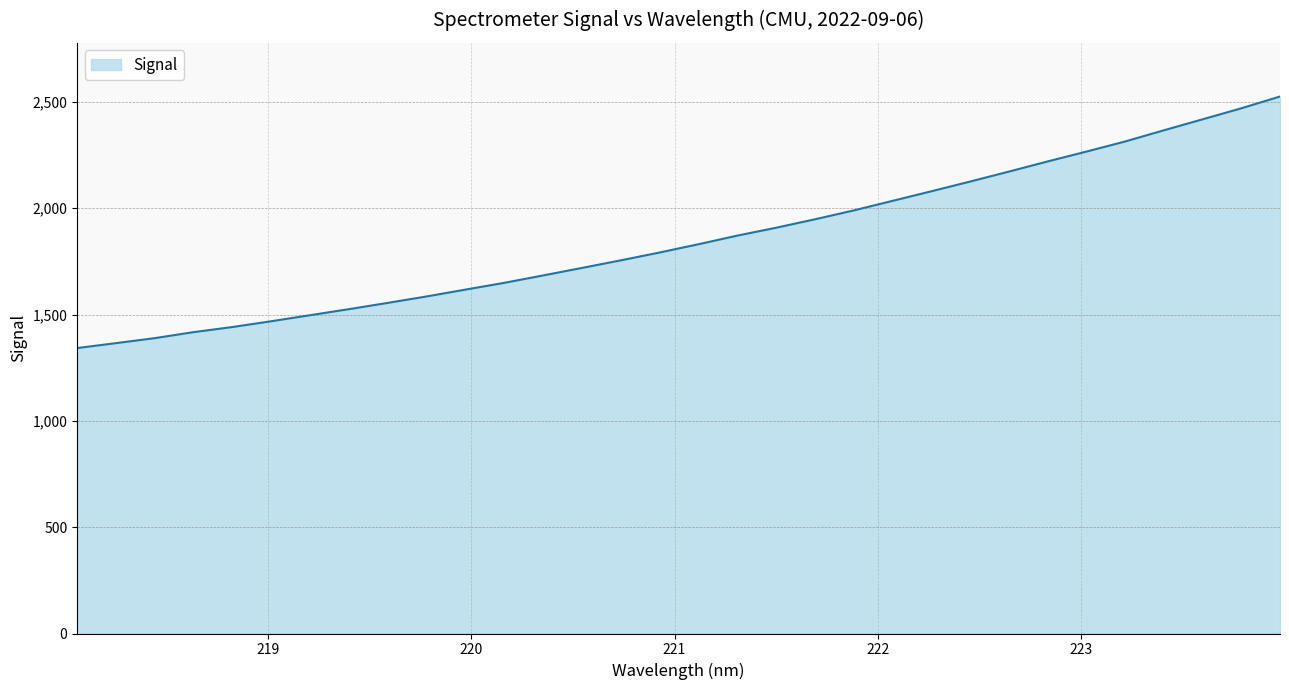

Reading left to right, list all the values displayed in this chart.

1342.2	1365.4	1388.9	1417.2	1441.2	1468.4	1496.8	1525.2	1554.7	1585.0	1617.1	1649.0	1683.8	1719.0	1754.7	1791.5	1830.3	1870.8	1907.9	1947.5	1989.2	2034.2	2079.2	2124.9	2171.7	2219.5	2265.9	2313.4	2366.1	2417.7	2469.6	2525.1